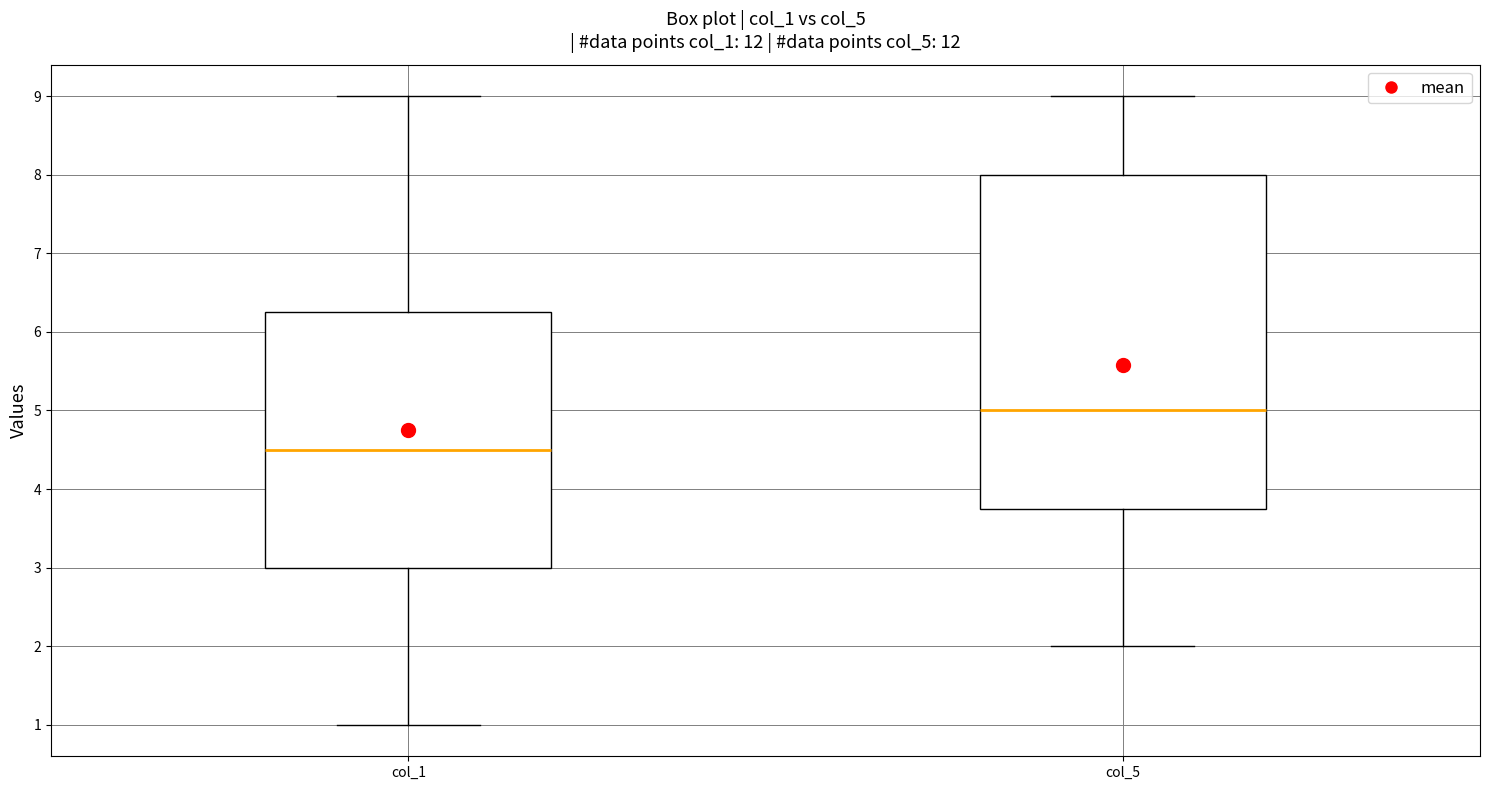

Reading left to right, read every box against the y-axis: the position of its median line, the range the box covers, and the ends of its whiskers. The values are not printed on the chart, so give them approximately, as read against the axis.

col_1: median 4.5, box 3.0 to 6.3, whiskers 1.0 to 9.0
col_5: median 5.0, box 3.8 to 8.0, whiskers 2.0 to 9.0